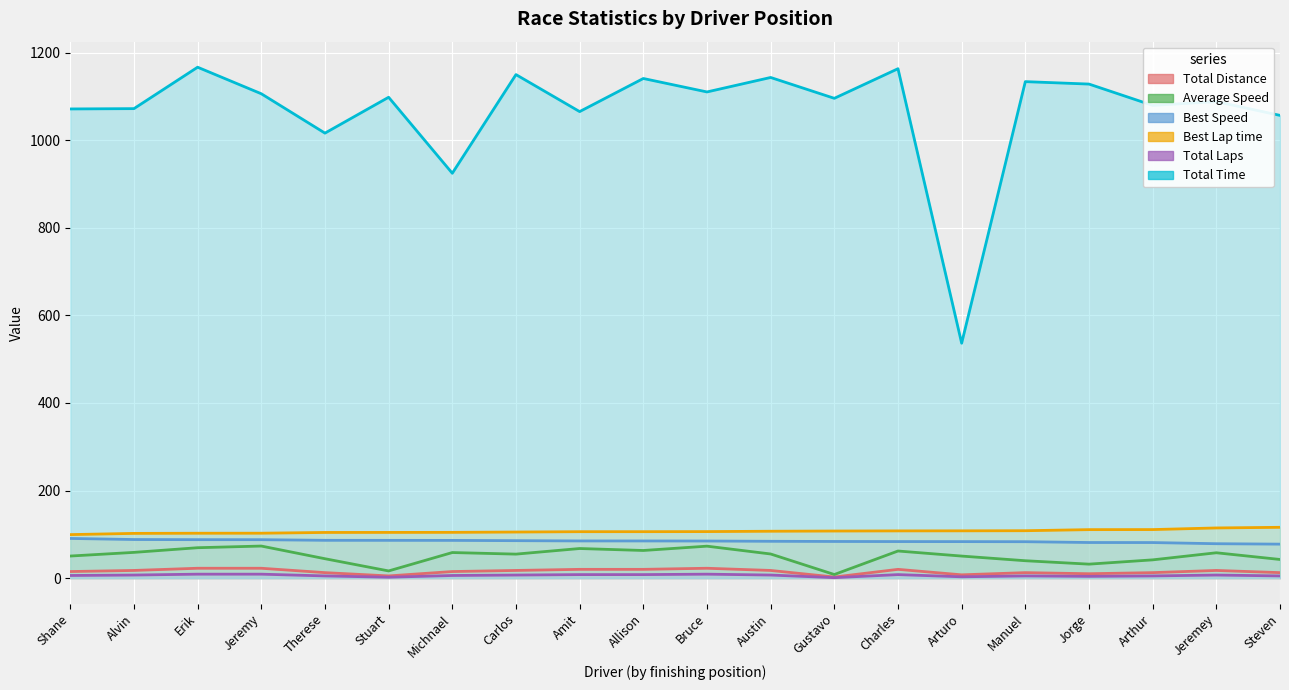

True or false: Total Laps has more than 2 interior local peaks.

True